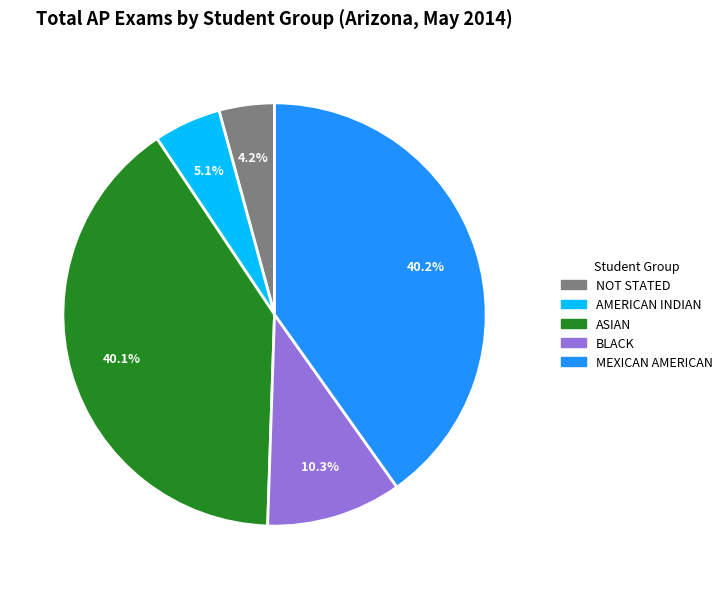

How many segments does this pie chart have?

5